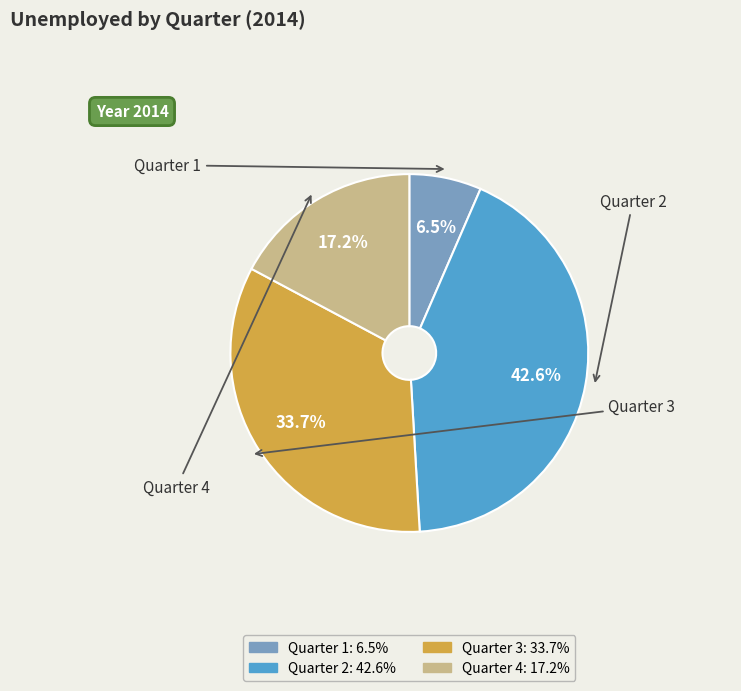

Is there a majority slice in this chart?

No